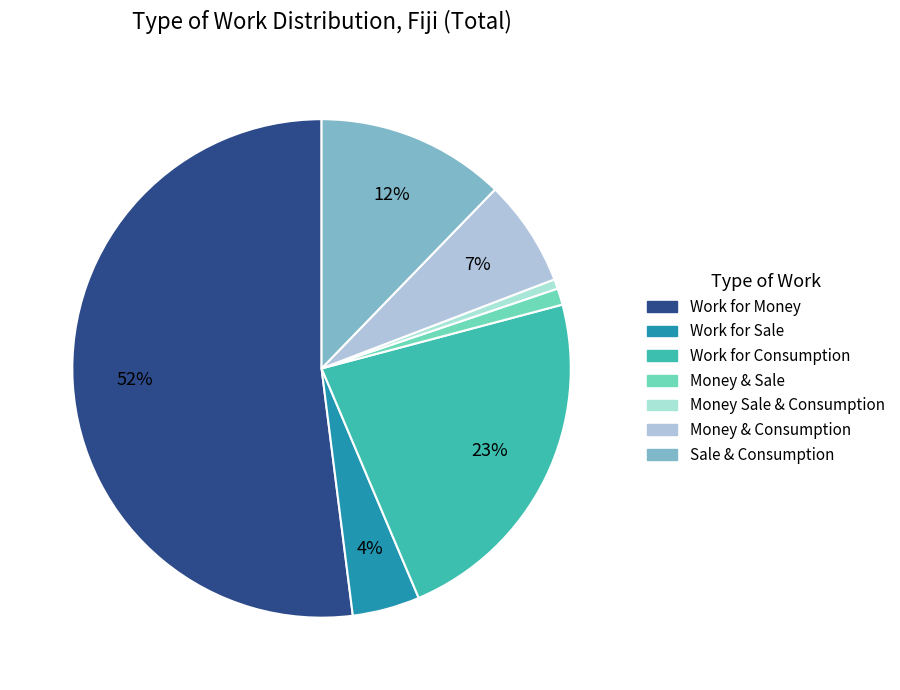

Is it true that Work for Sale is 4% of the pie?

True